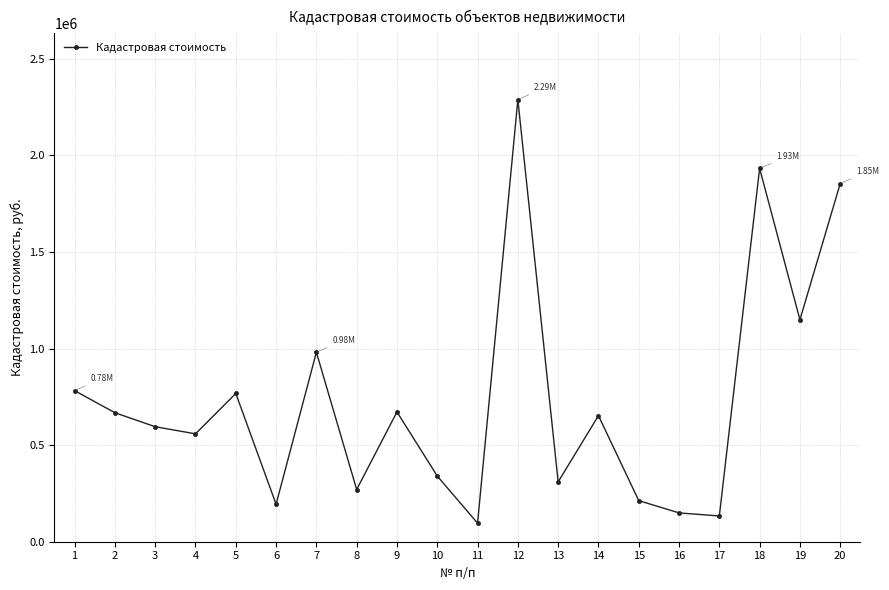

Where does the data first go above 652882?

1